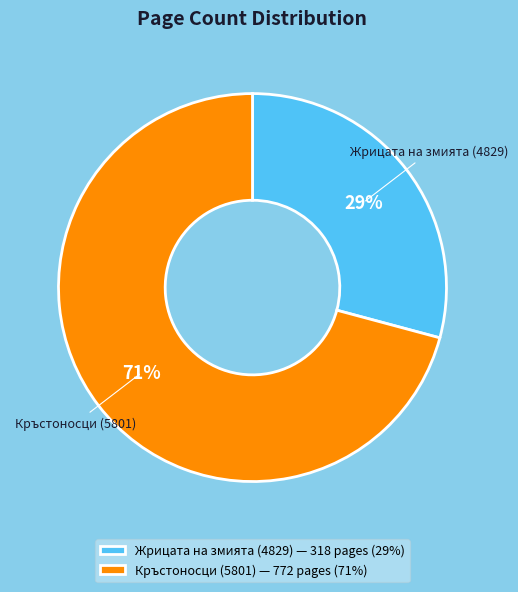

Combined, do Жрицата на змията (4829) and Кръстоносци (5801) account for over 50%?

Yes